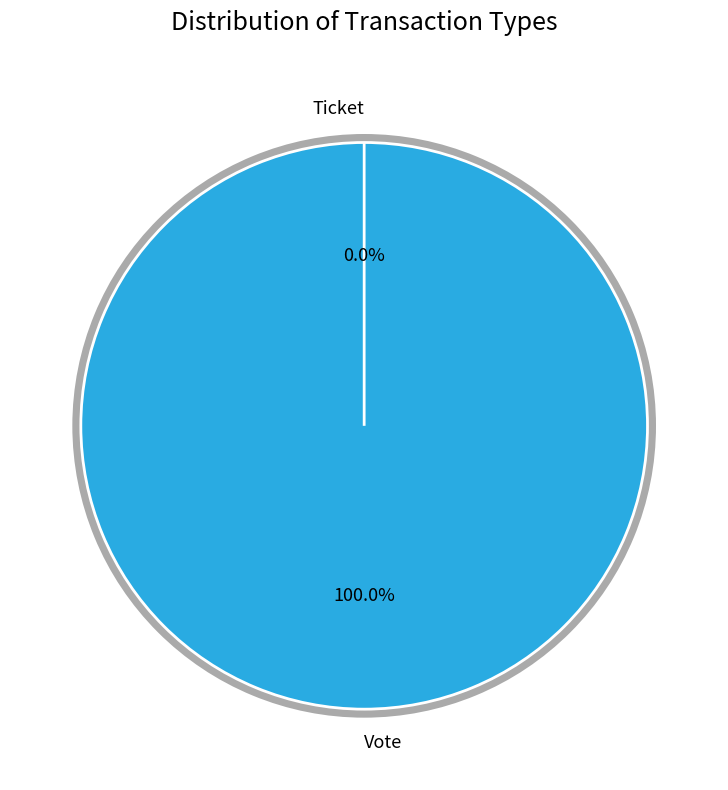

How many segments does this pie chart have?

2